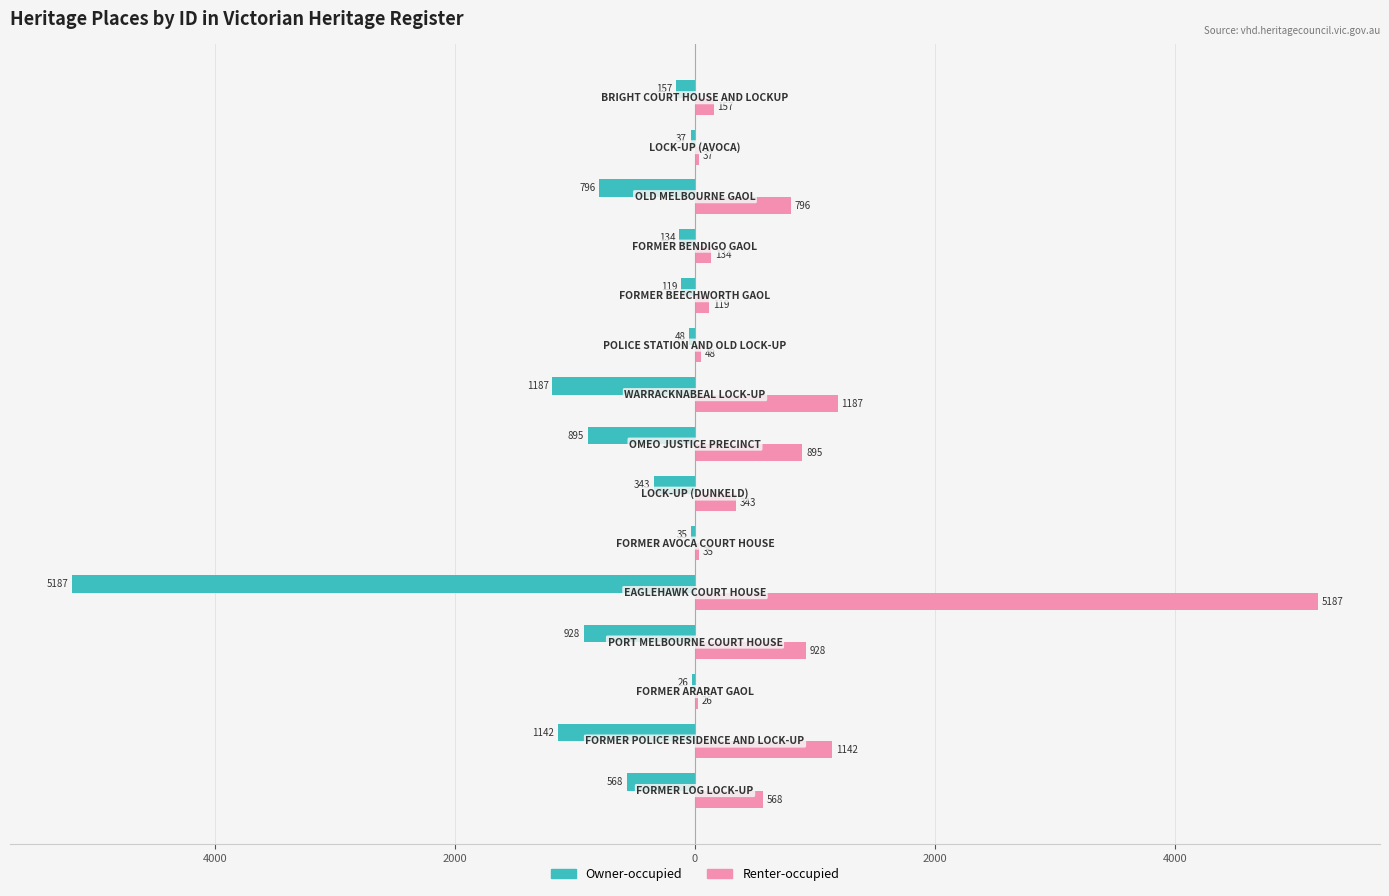

What is the highest value of the Owner-occupied series?

-26